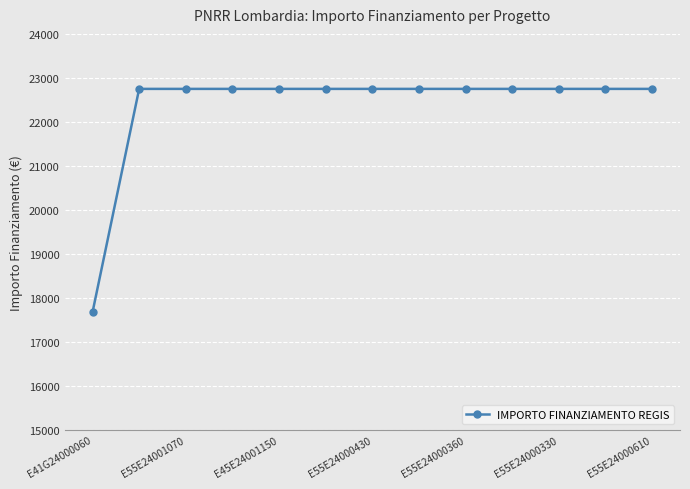

What is the value of the 5th point from the left?

22750.0